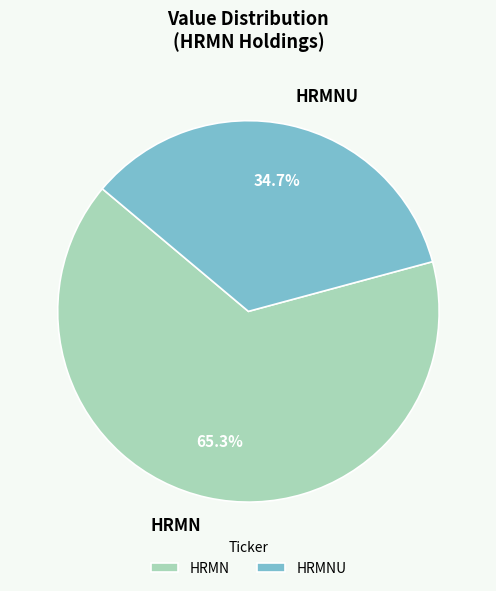

To the nearest percent, what is the difference between the HRMNU and HRMN slice percentages?

31%